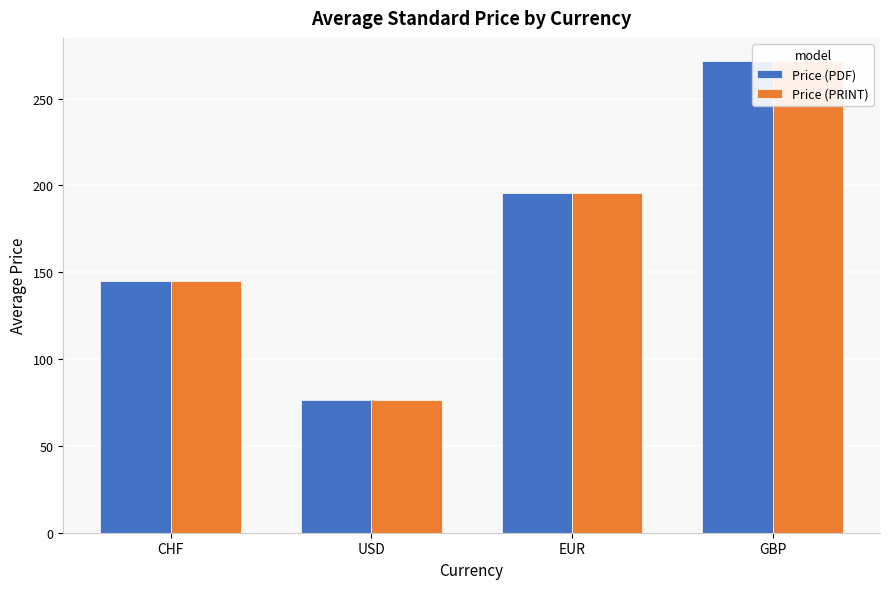

Reading left to right, list all the values displayed in this chart.

Price (PDF): 144.9	76.4	195.5	271.4
Price (PRINT): 144.9	76.4	195.5	271.4